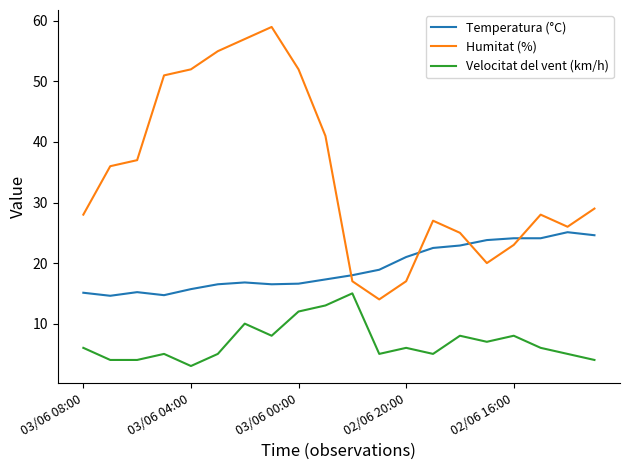

What is the difference between the maximum and minimum values in the Humitat (%) series?

45.0